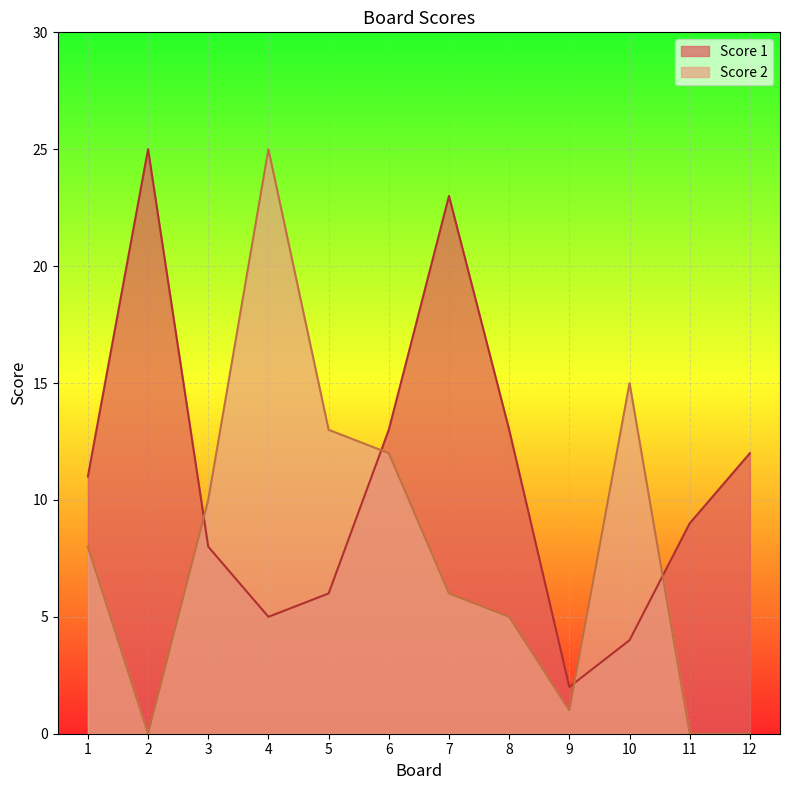

How many positive values does the Score 2 series have?

9